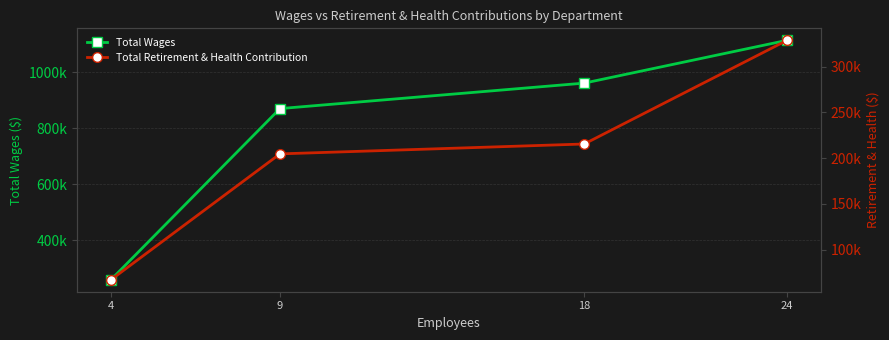

True or false: Total Wages and Total Retirement & Health Contribution cross at least once.

False